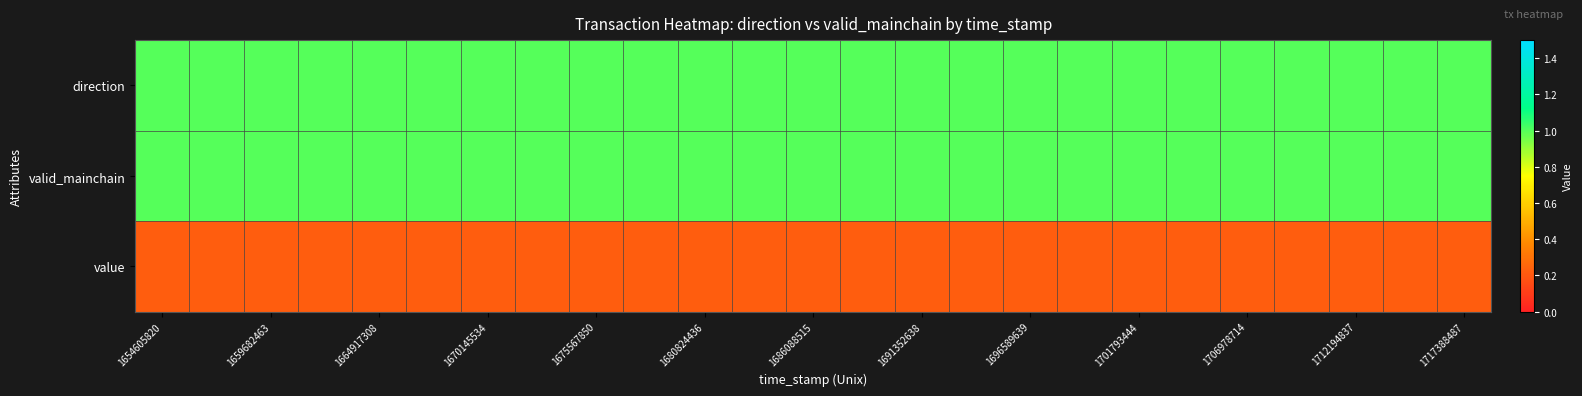

Count the number of categories in the chart.

25